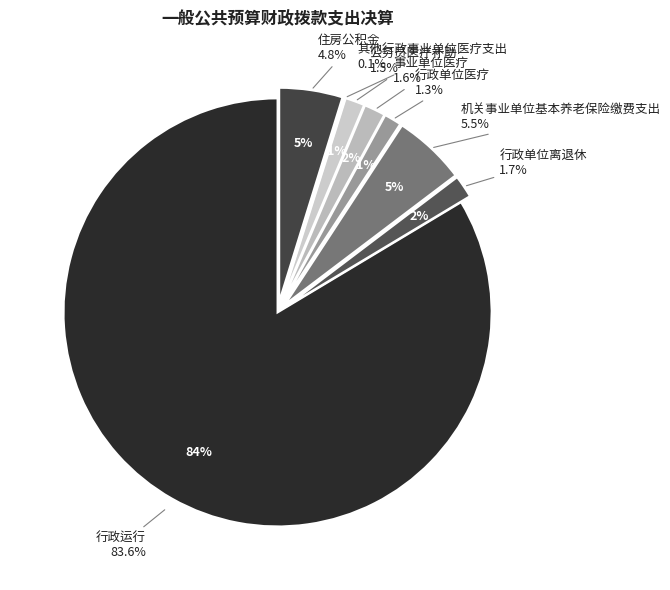

Is it true that 行政单位离退休 is 2% of the pie?

True